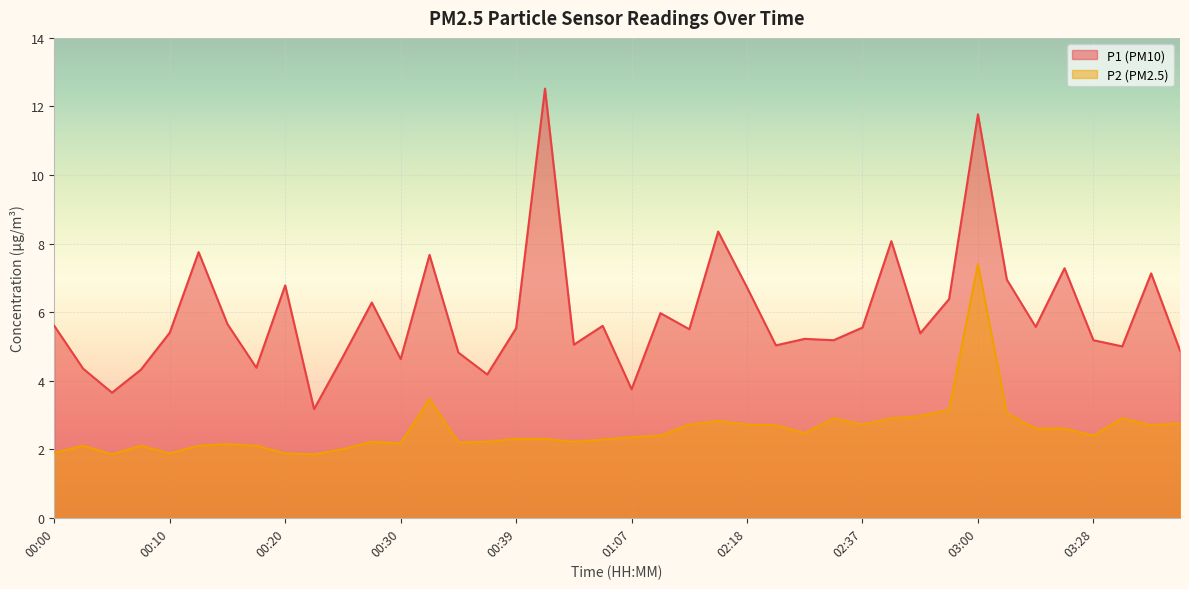

True or false: P2 and P1 intersect in this chart.

False